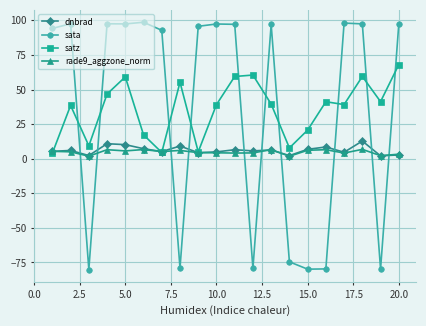

What is the value of the sata point at the 1st from the left?

94.2